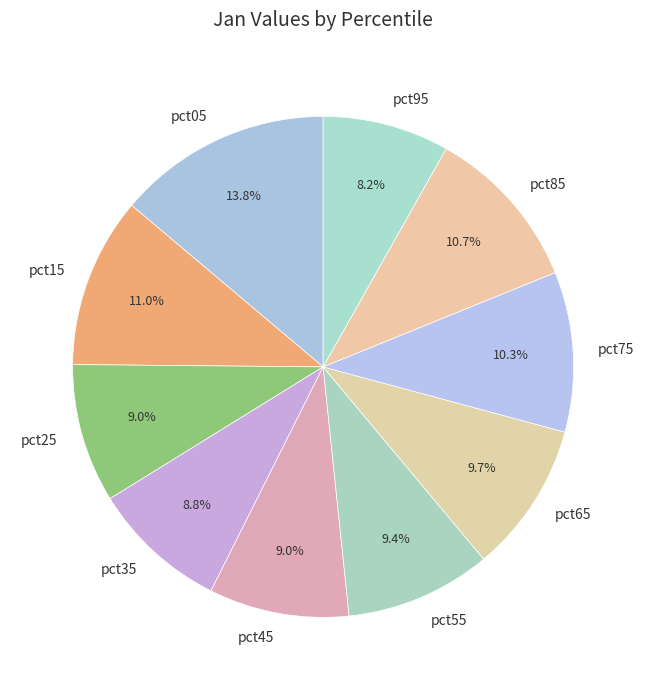

What is the largest slice in the pie chart?

pct05